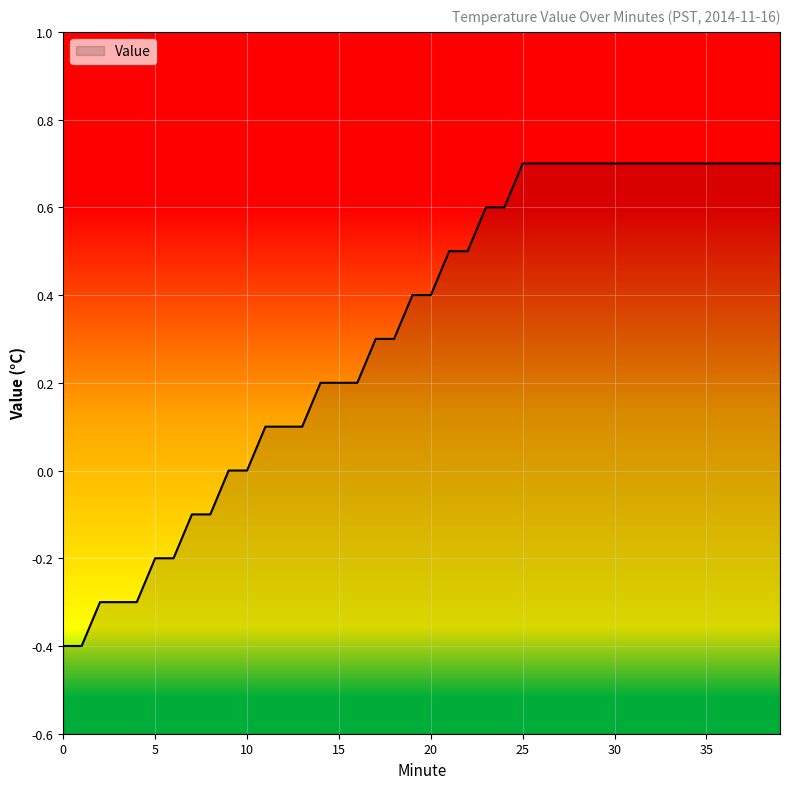

Reading right to left, transcribe all the data shown in this chart.

0.7	0.7	0.7	0.7	0.7	0.7	0.7	0.7	0.7	0.7	0.7	0.7	0.7	0.7	0.7	0.6	0.6	0.5	0.5	0.4	0.4	0.3	0.3	0.2	0.2	0.2	0.1	0.1	0.1	0.0	0.0	-0.1	-0.1	-0.2	-0.2	-0.3	-0.3	-0.3	-0.4	-0.4